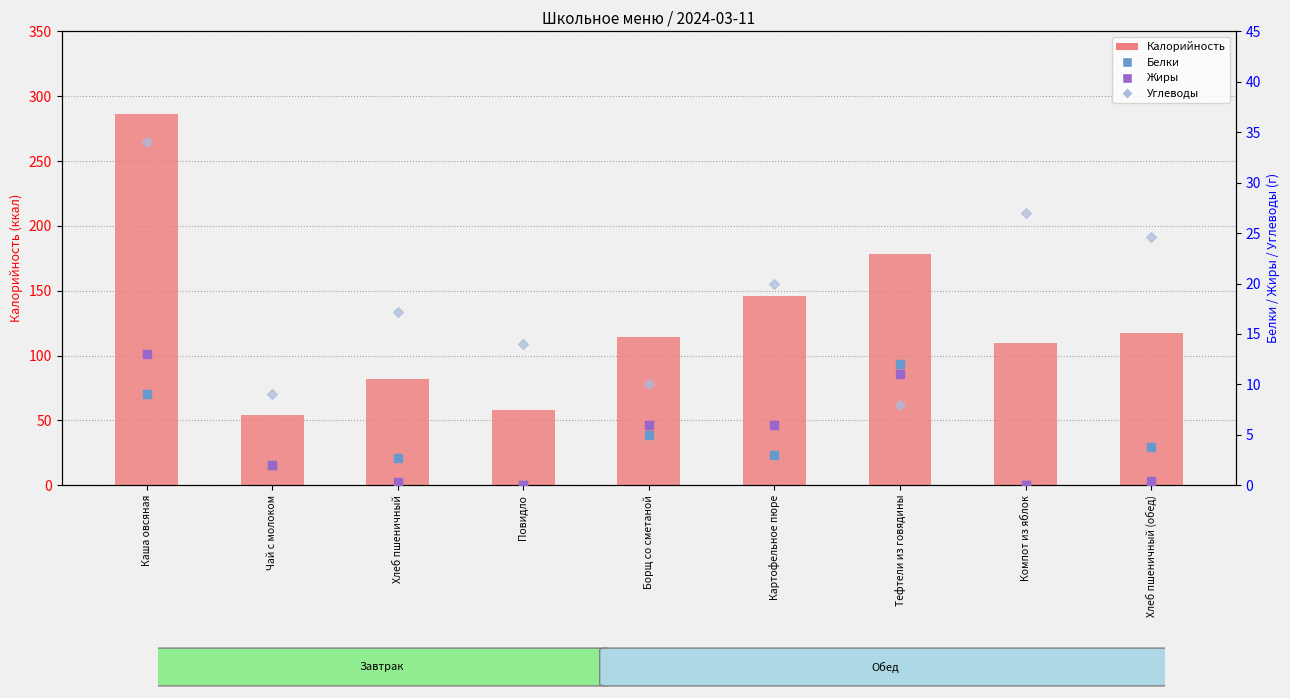

Which series reaches the maximum Y coordinate?

Калорийность